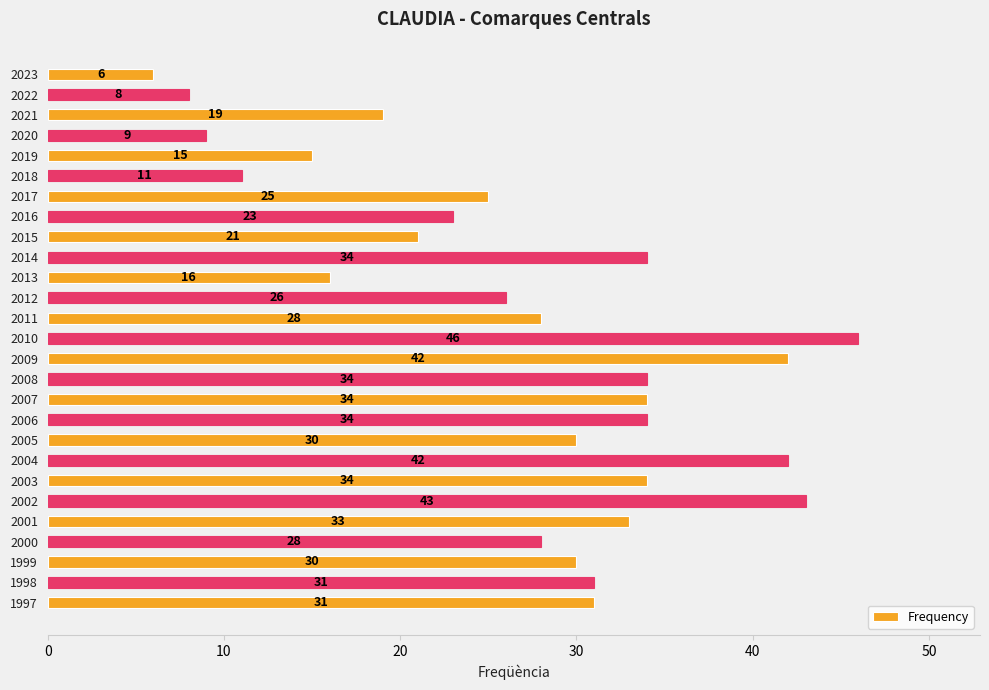

What is the value of the 26th bar from the top?

31